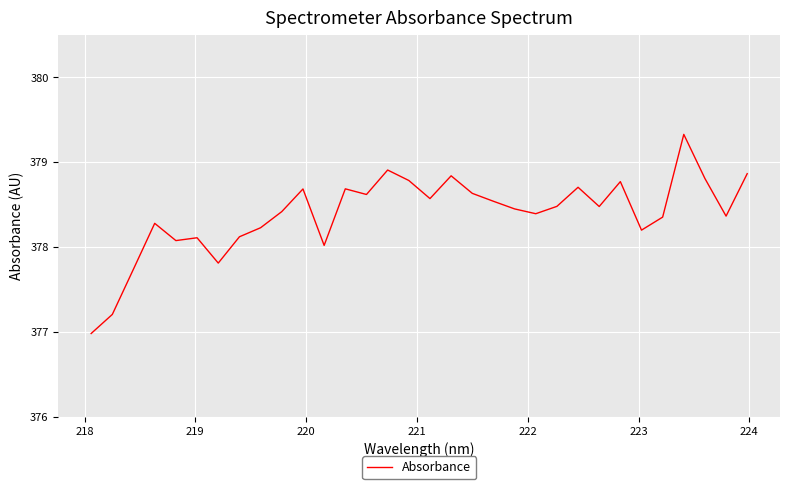

What is the greatest value displayed?

379.3